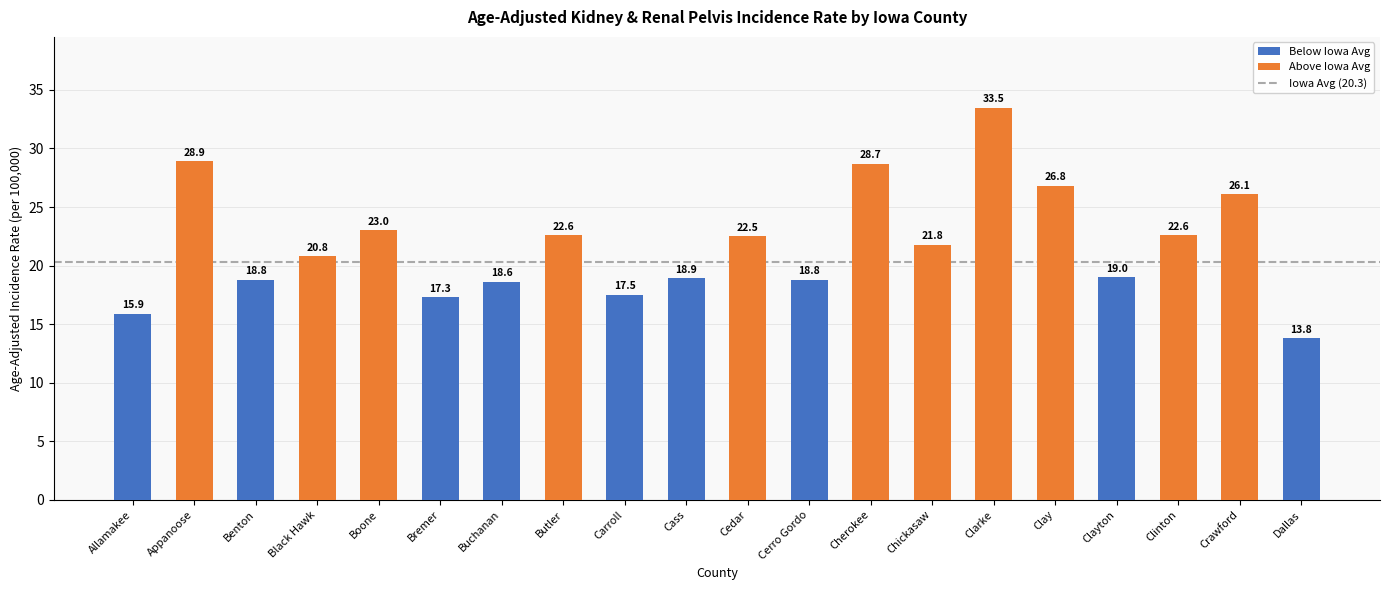

How many data points are above 21?

10